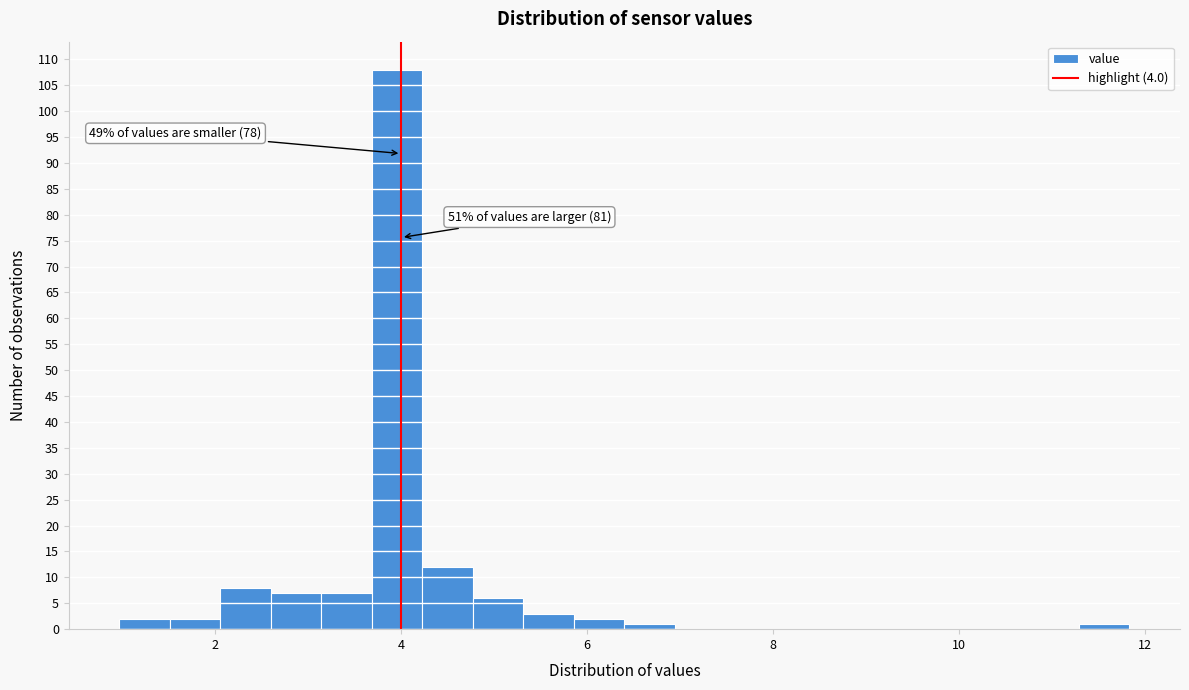

Around what value on the x-axis is the tallest bar? Give the approximate position of its centre, as read against the axis.

4.0